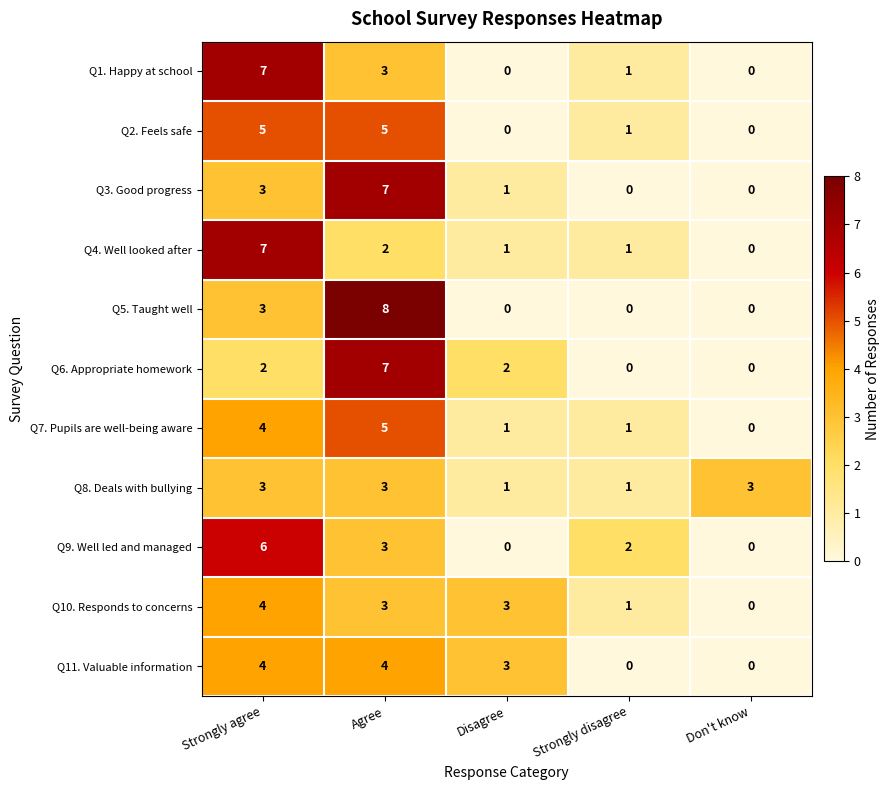

What is the spread (max minus min) of values at Don't know?

3